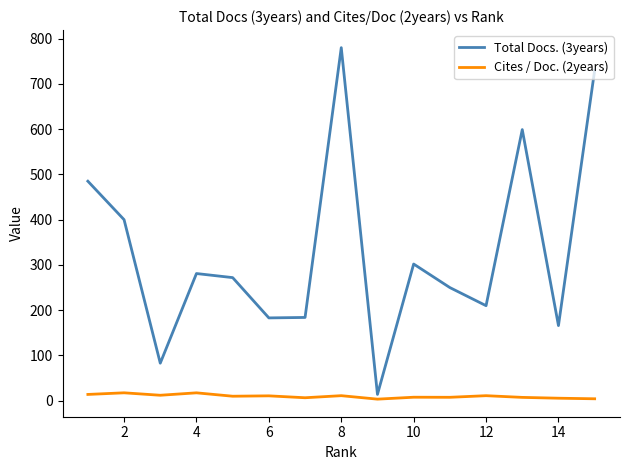

What are all the series names shown in the legend?

Total Docs. (3years), Cites / Doc. (2years)